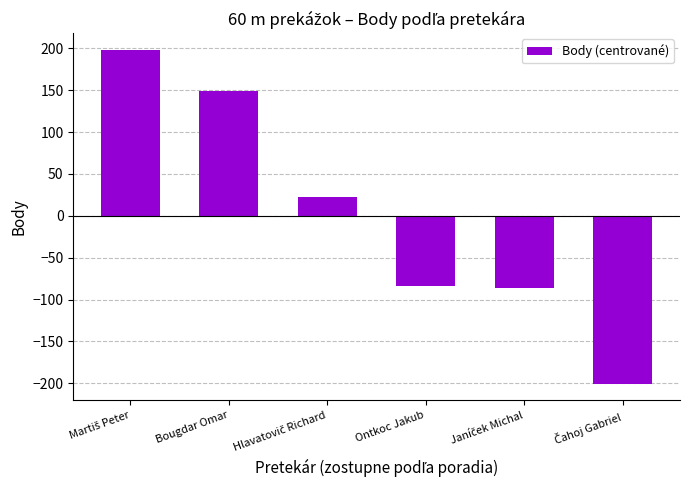

What is the value of the 6th bar from the left?

-200.7